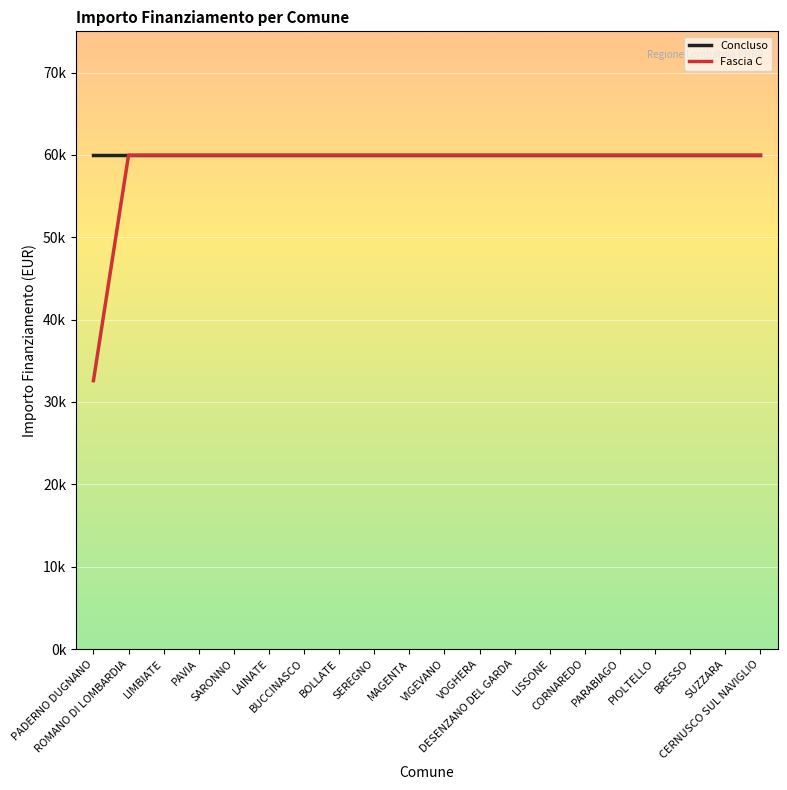

Reading right to left, transcribe all the data shown in this chart.

Concluso: 59966	59966	59966	59966	59966	59966	59966	59966	59966	59966	59966	59966	59966	59966	59966	59966	59966	59966	59966	59966
Fascia C: 59966	59966	59966	59966	59966	59966	59966	59966	59966	59966	59966	59966	59966	59966	59966	59966	59966	59966	59966	32589